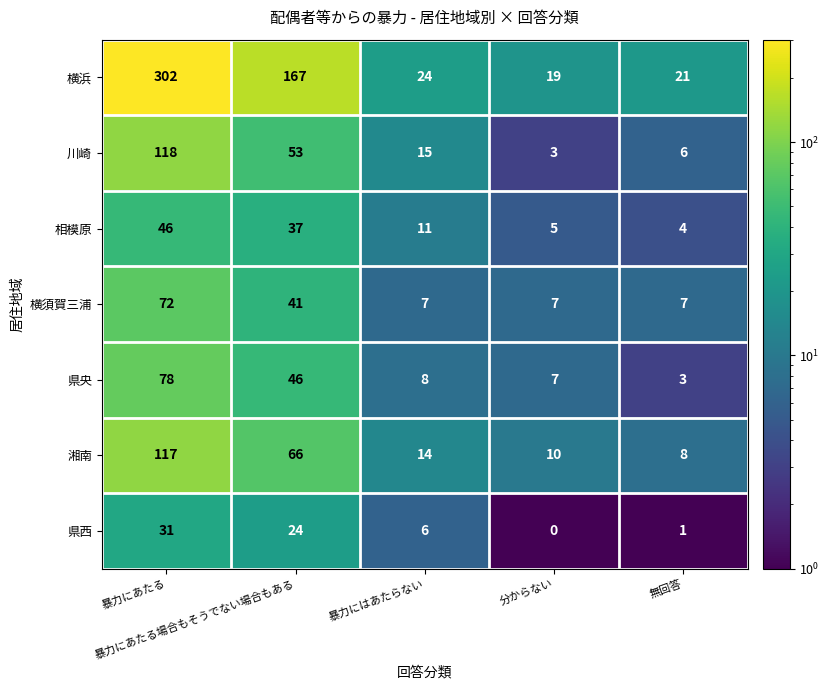

How many data points in 川崎 are less than 15?

2